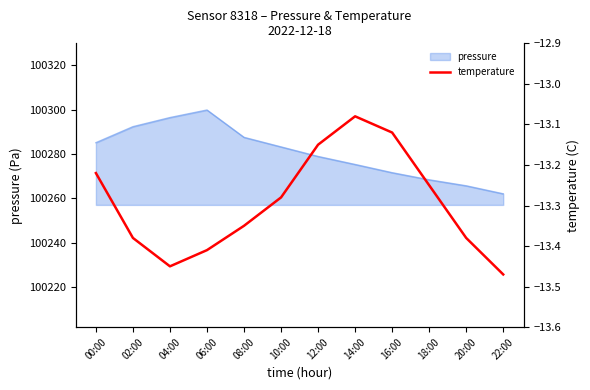

At which label does pressure reach its peak?

06:00